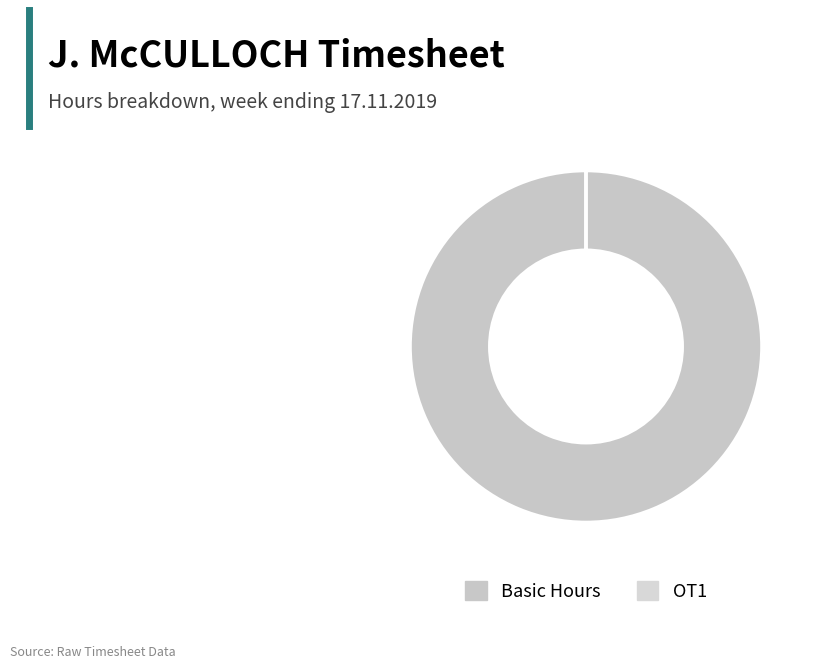

Which has a higher value, Basic Hours or OT1?

Basic Hours